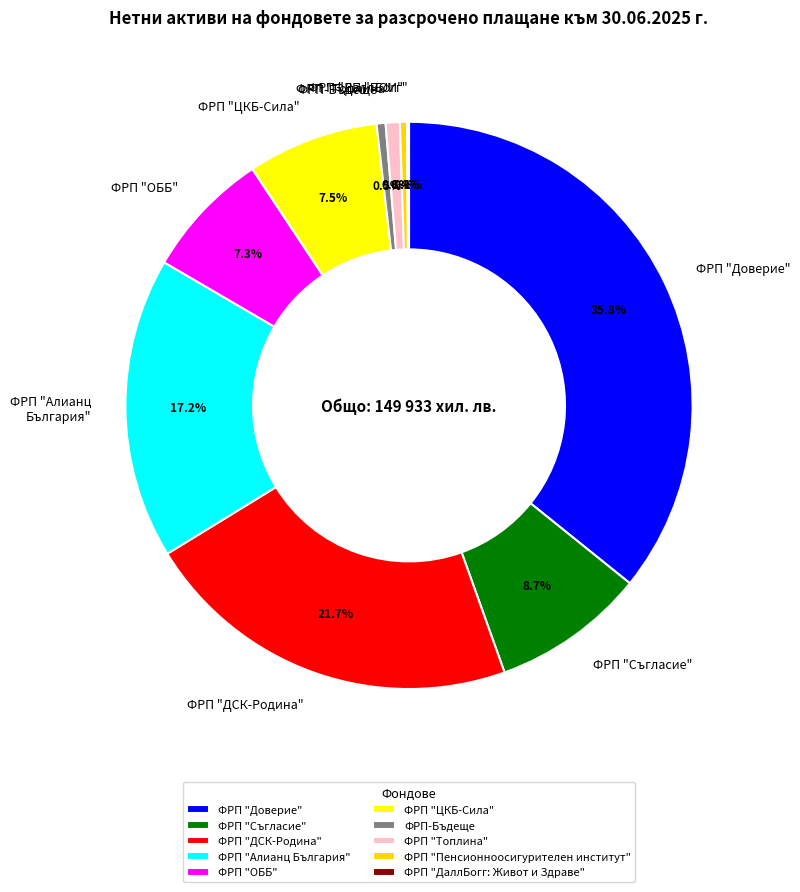

Which slice is the largest?

ФРП "Доверие"